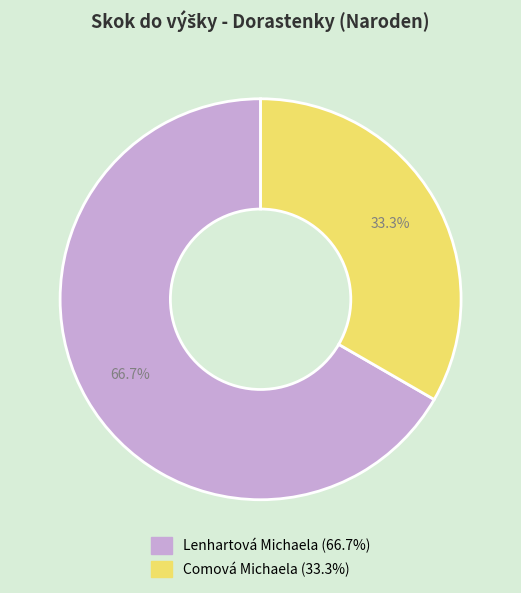

Rank the categories by value from lowest to highest.

Comová Michaela, Lenhartová Michaela